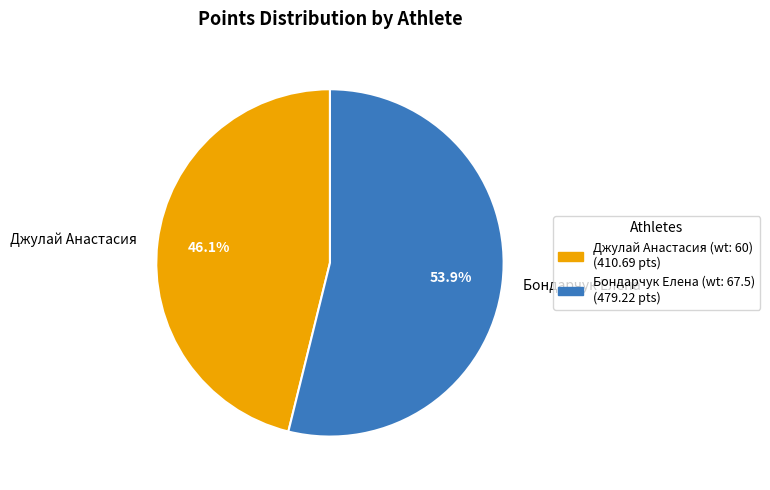

How many segments does this pie chart have?

2